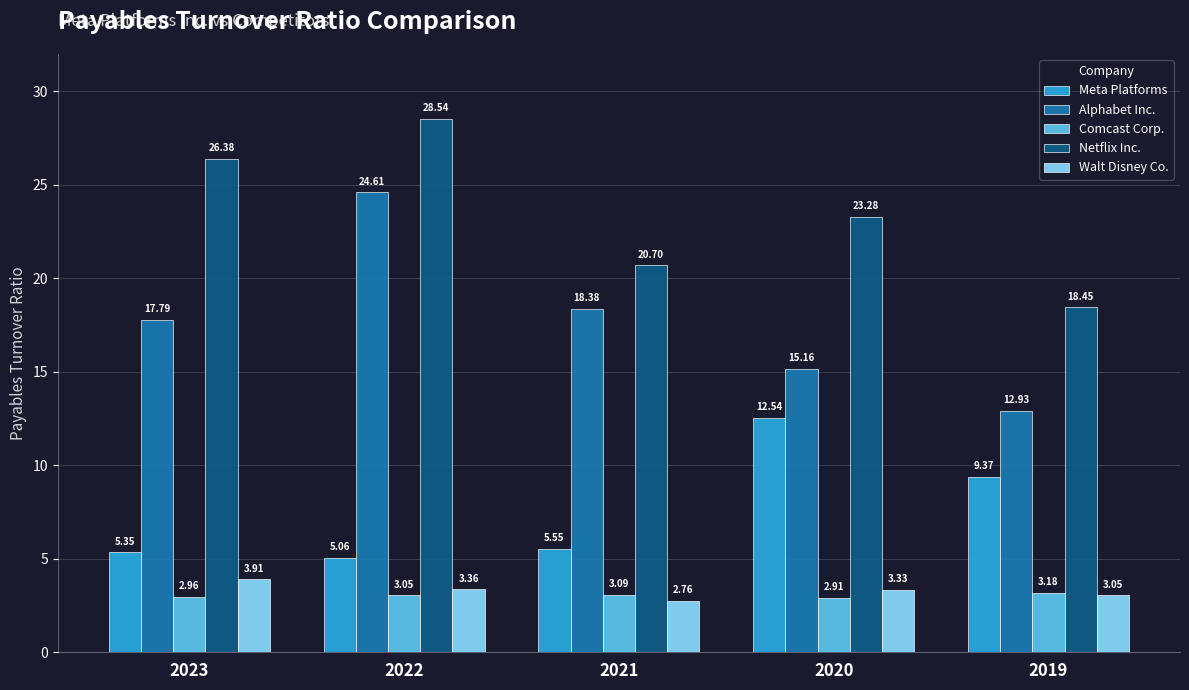

How many groups of bars are there?

5